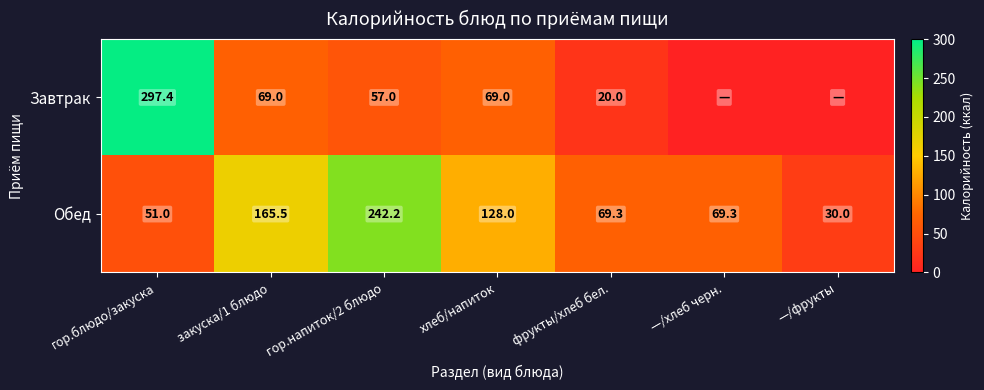

The value of Обед at гор.напиток/2 блюдо is 242.2. True or false?

True